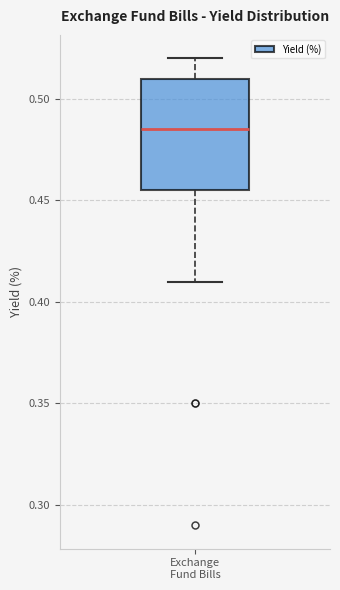

Transcribe this box plot: give where the median line is, the range the box spans, and where the two whiskers end, as read against the y-axis. The values are not printed on the chart, so give them approximately, as read against the axis.

median 0.485, box 0.455 to 0.510, whiskers 0.410 to 0.520